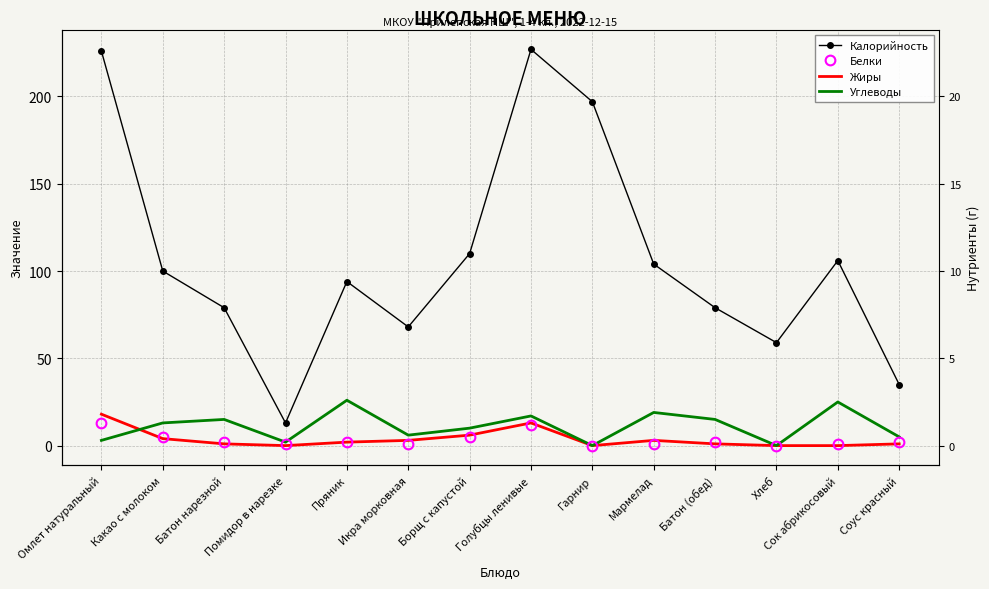

What is the difference between the second highest and second lowest values in the Углеводы series?

25